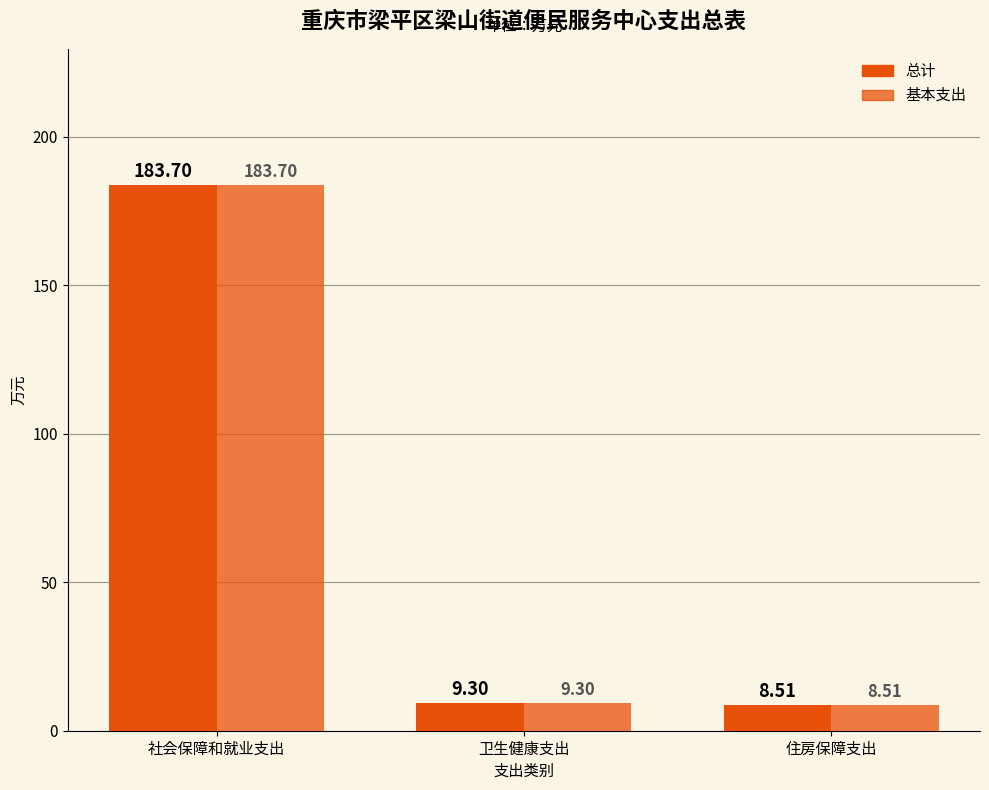

How many bars are there in total?

6